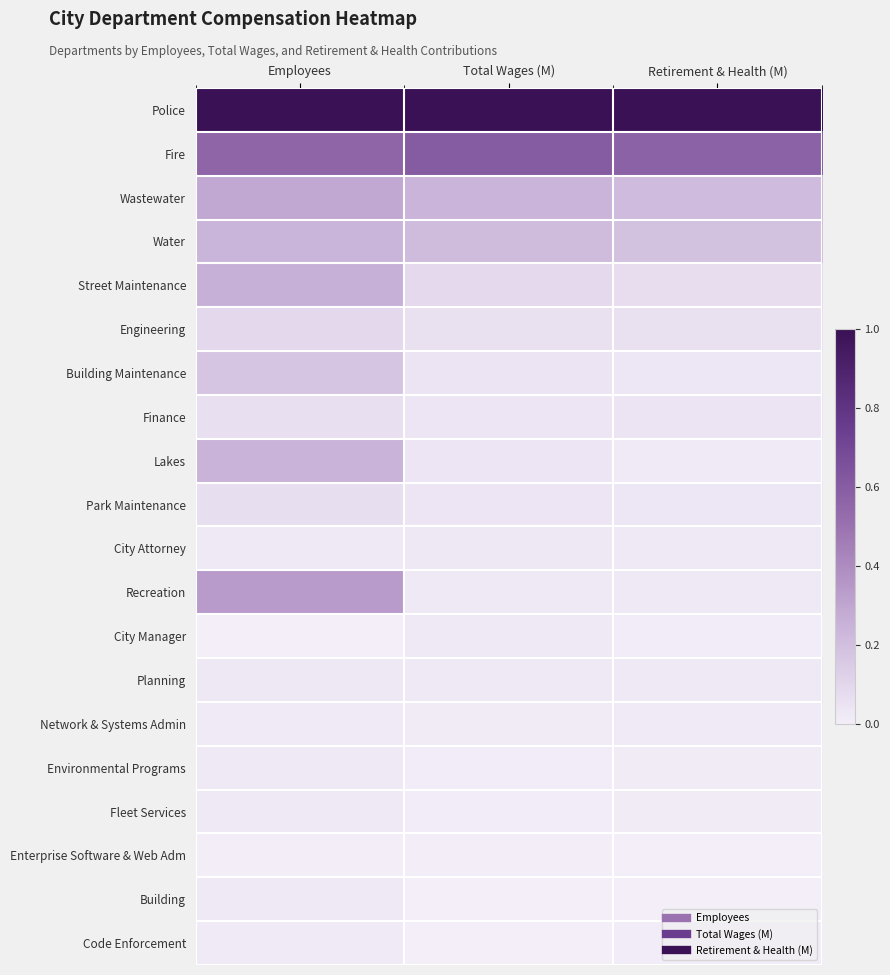

Reading left to right, transcribe all the data shown in this chart.

Police: Employees=1.0	Total Wages (M)=1.0	Retirement & Health (M)=1.0
Fire: Employees=0.6	Total Wages (M)=0.6	Retirement & Health (M)=0.6
Wastewater: Employees=0.3	Total Wages (M)=0.2	Retirement & Health (M)=0.2
Water: Employees=0.2	Total Wages (M)=0.2	Retirement & Health (M)=0.2
Street Maintenance: Employees=0.3	Total Wages (M)=0.1	Retirement & Health (M)=0.1
Engineering: Employees=0.1	Total Wages (M)=0.1	Retirement & Health (M)=0.1
Building Maintenance: Employees=0.2	Total Wages (M)=0.0	Retirement & Health (M)=0.0
Finance: Employees=0.1	Total Wages (M)=0.0	Retirement & Health (M)=0.0
Lakes: Employees=0.2	Total Wages (M)=0.0	Retirement & Health (M)=0.0
Park Maintenance: Employees=0.1	Total Wages (M)=0.0	Retirement & Health (M)=0.0
City Attorney: Employees=0.0	Total Wages (M)=0.0	Retirement & Health (M)=0.0
Recreation: Employees=0.3	Total Wages (M)=0.0	Retirement & Health (M)=0.0
City Manager: Employees=0.0	Total Wages (M)=0.0	Retirement & Health (M)=0.0
Planning: Employees=0.0	Total Wages (M)=0.0	Retirement & Health (M)=0.0
Network & Systems Admin: Employees=0.0	Total Wages (M)=0.0	Retirement & Health (M)=0.0
Environmental Programs: Employees=0.0	Total Wages (M)=0.0	Retirement & Health (M)=0.0
Fleet Services: Employees=0.0	Total Wages (M)=0.0	Retirement & Health (M)=0.0
Enterprise Software & Web Adm: Employees=0.0	Total Wages (M)=0.0	Retirement & Health (M)=0.0
Building: Employees=0.0	Total Wages (M)=0.0	Retirement & Health (M)=0.0
Code Enforcement: Employees=0.0	Total Wages (M)=0.0	Retirement & Health (M)=0.0